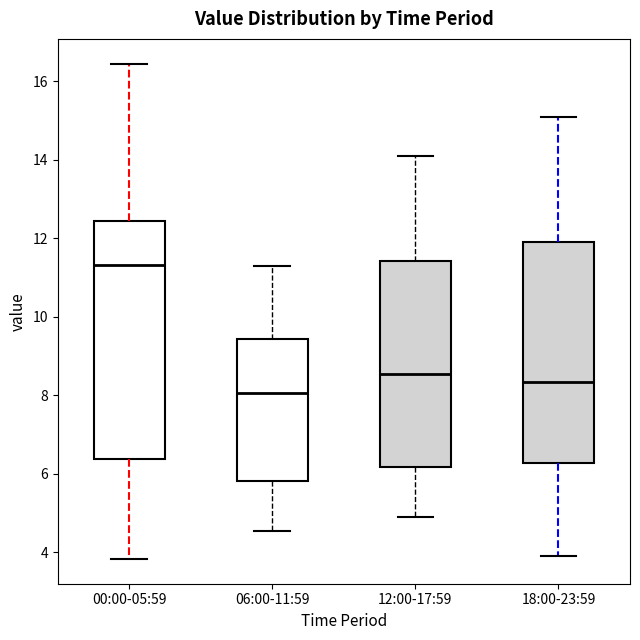

Reading left to right, transcribe this box plot: for each box, give where its median line is, the range the box spans, and where its two whiskers end, as read against the y-axis. The values are not printed on the chart, so give them approximately, as read against the axis.

00:00-05:59: median 11.4, box 6.4 to 12.4, whiskers 3.8 to 16.4
06:00-11:59: median 8.0, box 5.8 to 9.4, whiskers 4.6 to 11.4
12:00-17:59: median 8.6, box 6.2 to 11.4, whiskers 5.0 to 14.2
18:00-23:59: median 8.4, box 6.2 to 12.0, whiskers 4.0 to 15.2